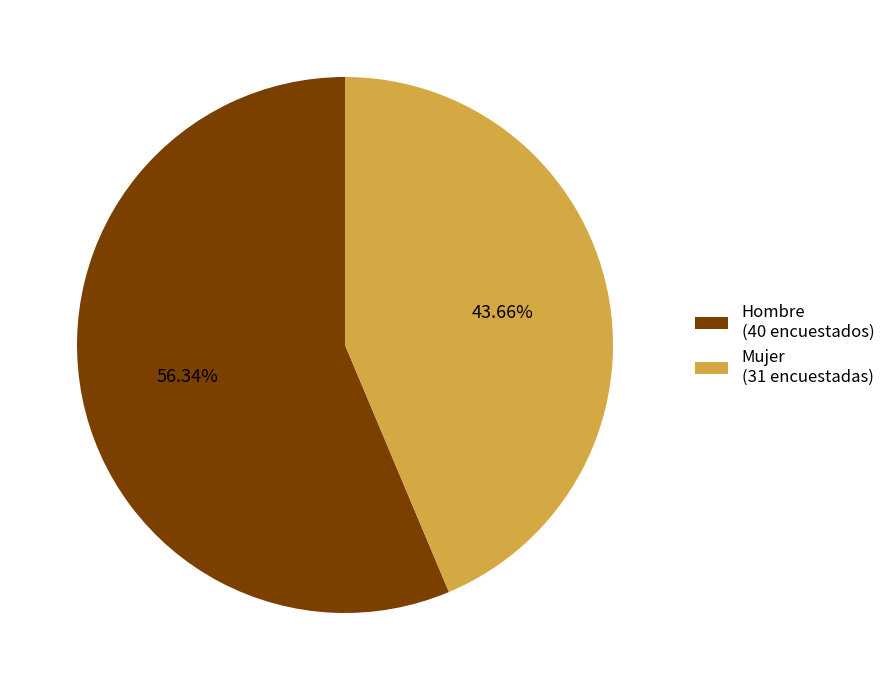

To the nearest percent, what is the combined percentage of Mujer and Hombre?

100%